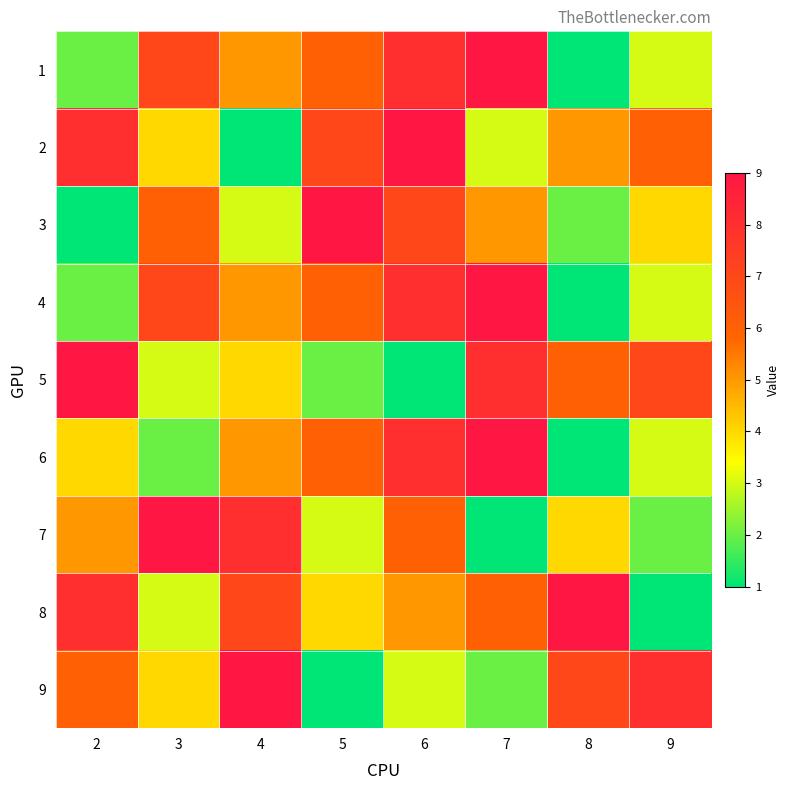

What is the difference between the highest and lowest values at 8?

8